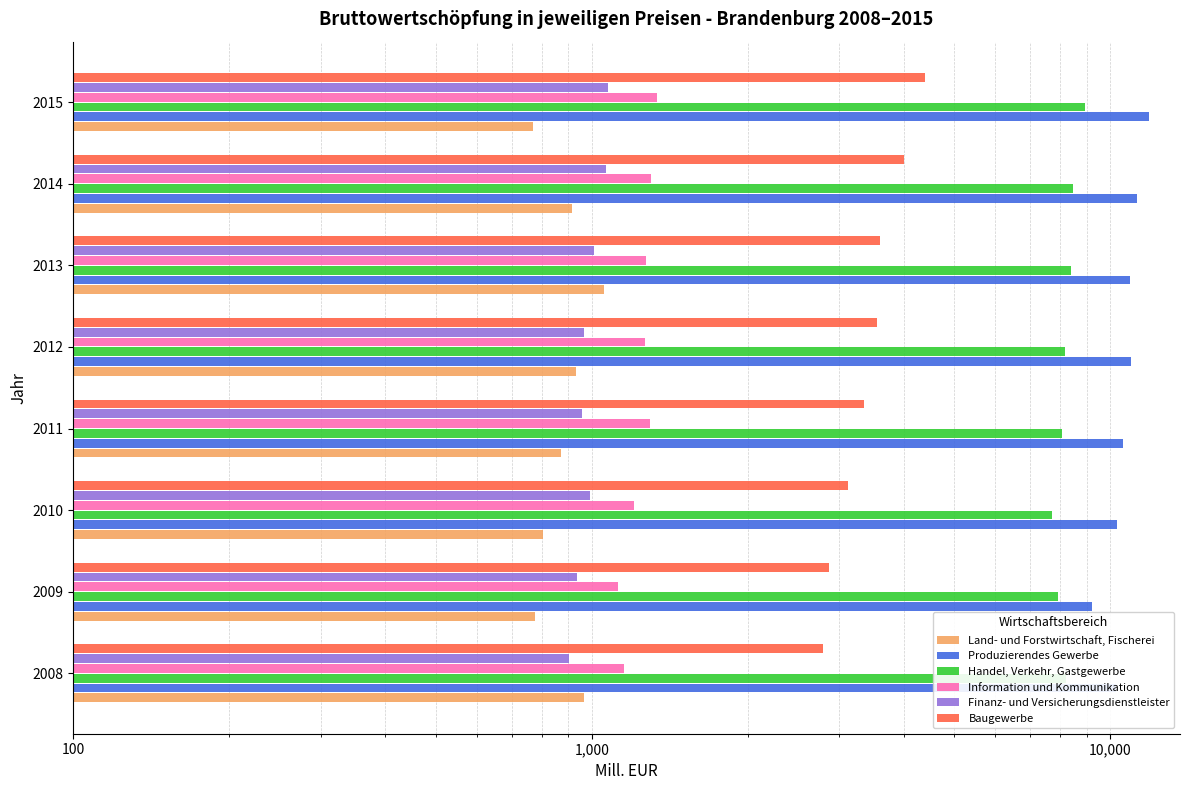

What is the difference between the highest and lowest values at 2015?

11108.0